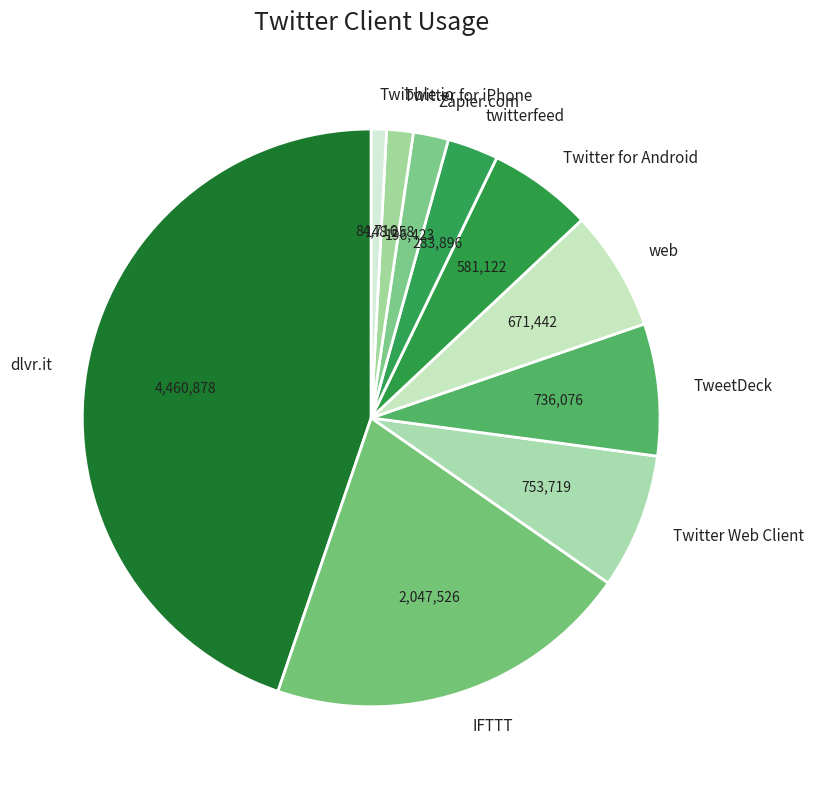

The twitterfeed slice represents 9% of the pie. True or false?

False